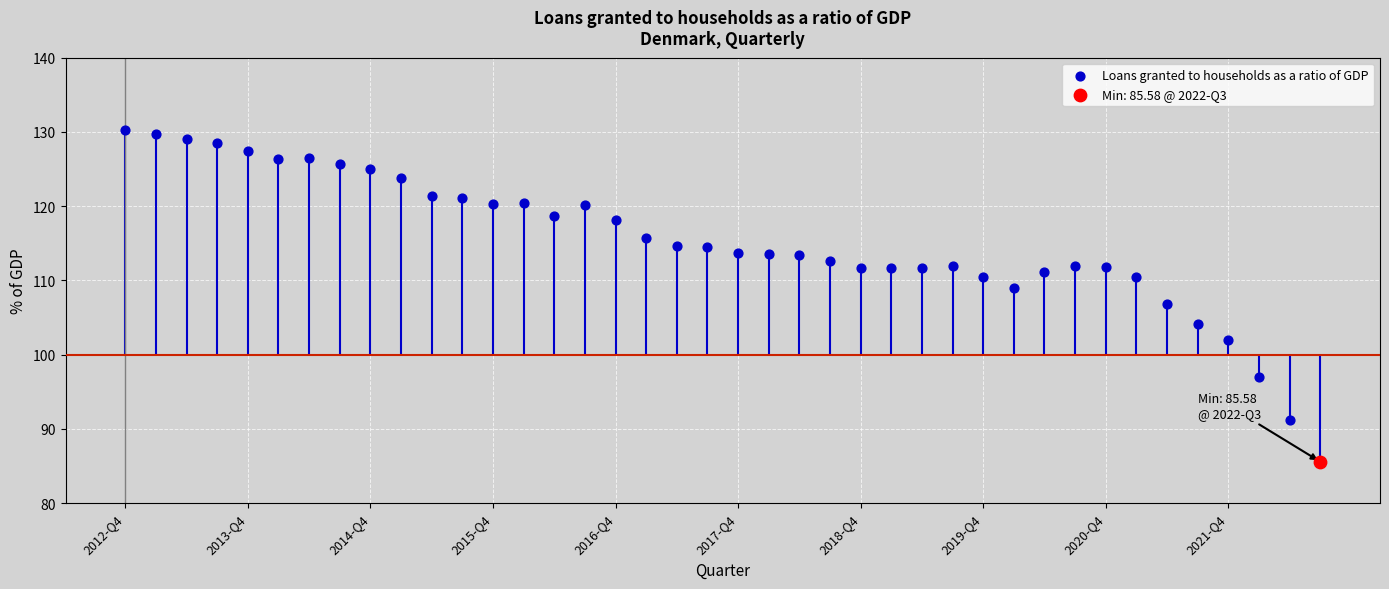

Between 23 and 13, which is larger?

13